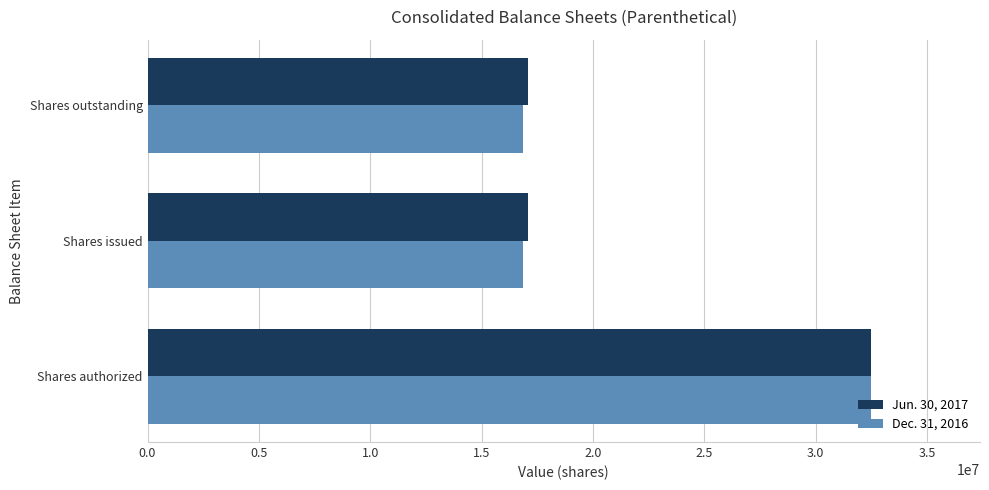

What is the average value of the Jun. 30, 2017 series?

22208297